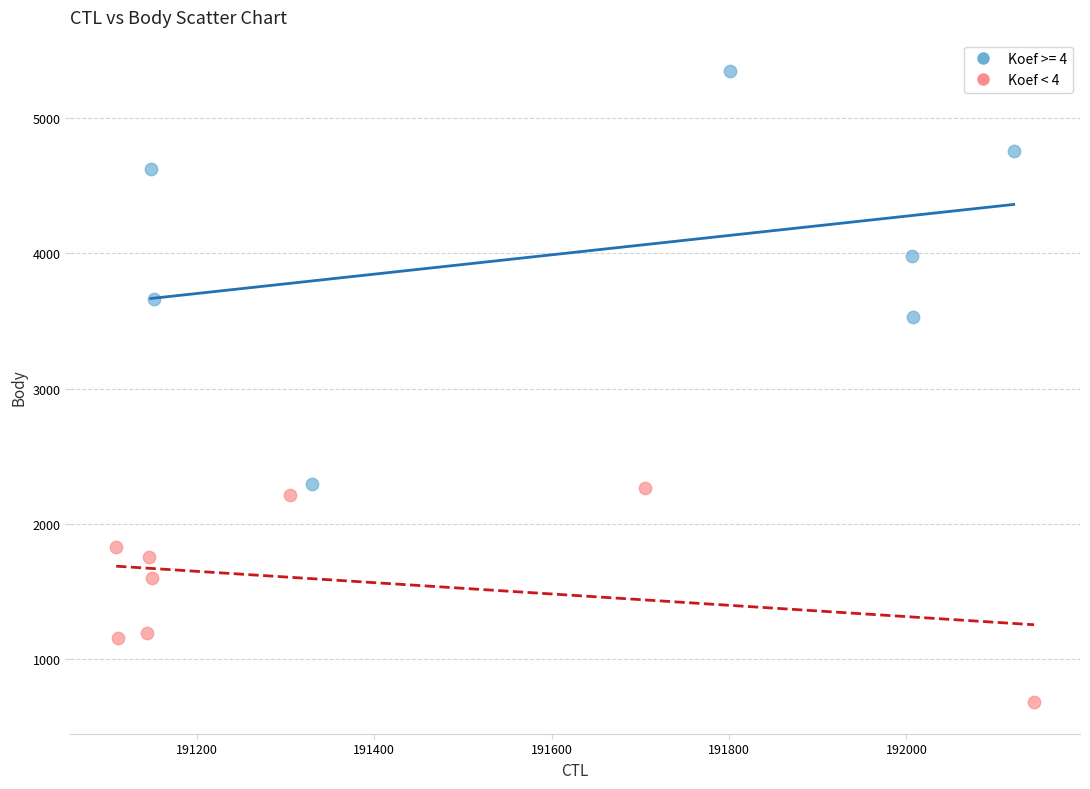

Which series contains the lowest Y value?

Koef < 4